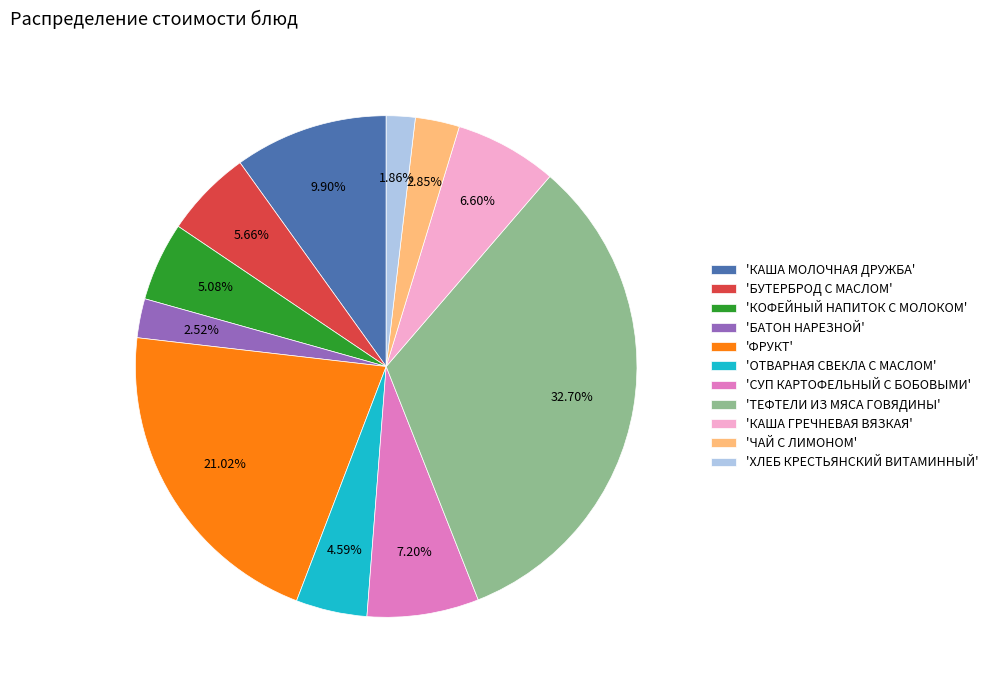

Does 'КАША ГРЕЧНЕВАЯ ВЯЗКАЯ' account for over 50% of the chart?

No